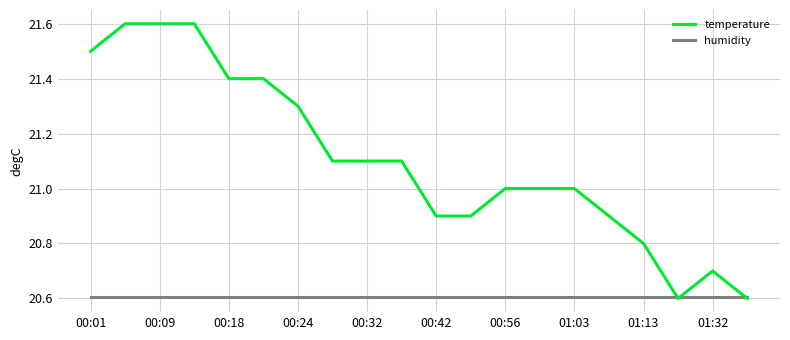

Which series has the largest total across all categories?

temperature